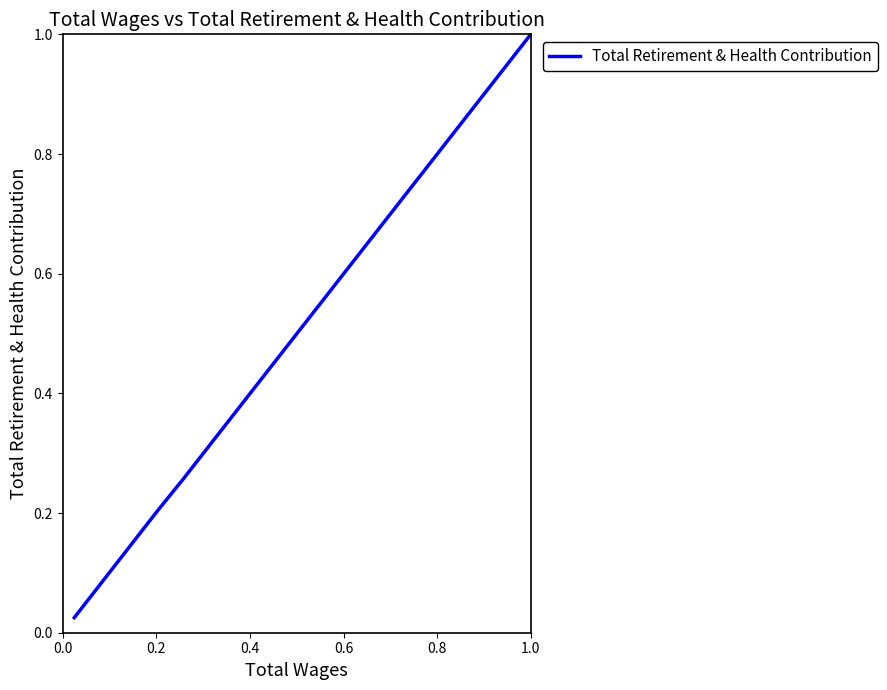

What is the difference between the maximum and second lowest values?

1.0